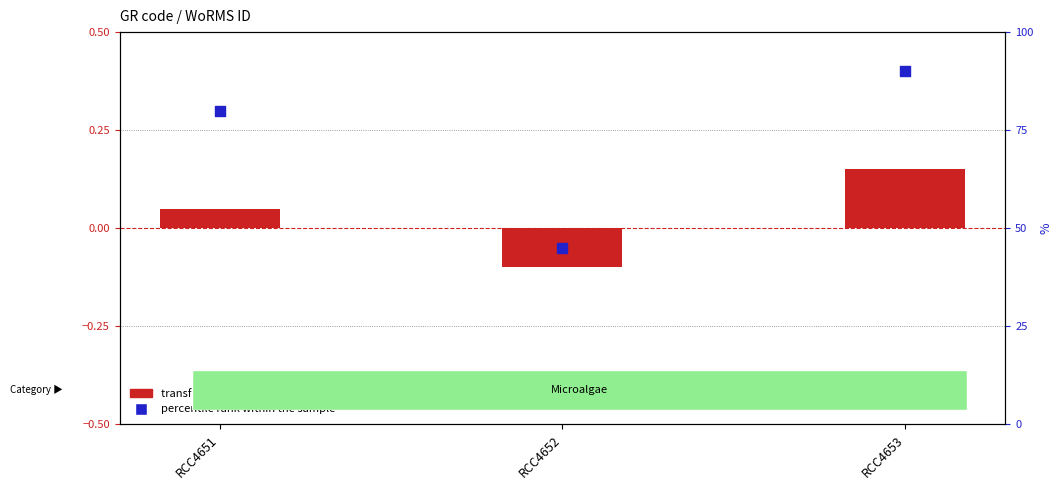

What are all the series names shown in the legend?

transformed count, percentile rank within the sample